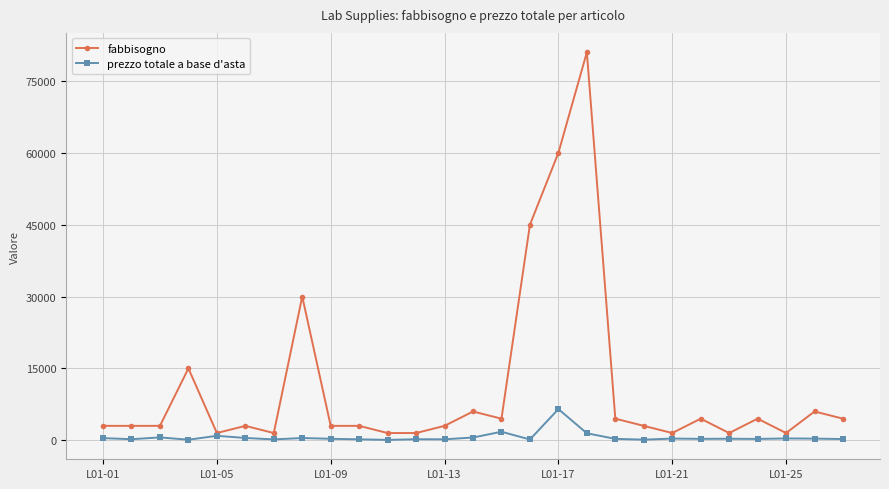

How many data points in prezzo totale a base d'asta are less than 300?

13